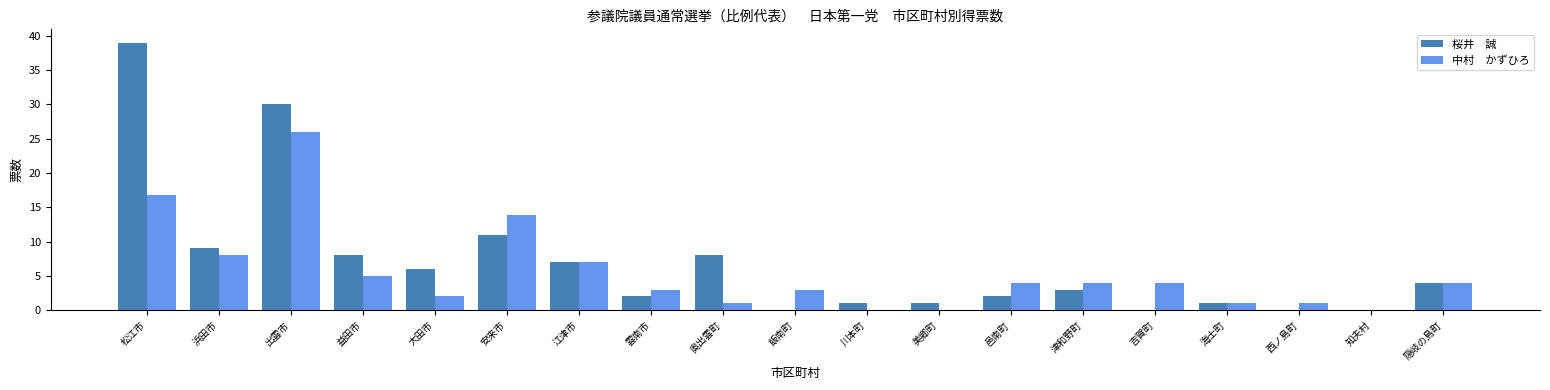

What is the maximum value shown in the chart?

39.0